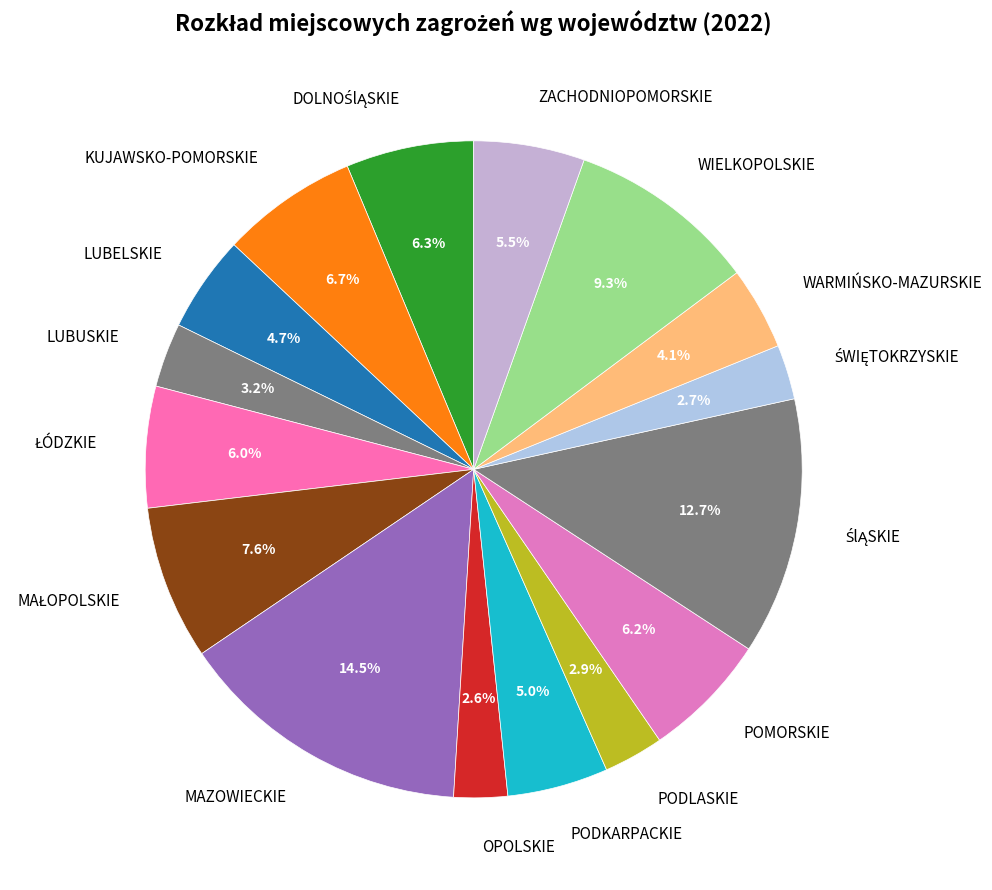

What is the ratio of the value at OPOLSKIE to the value at PODKARPACKIE?

0.5